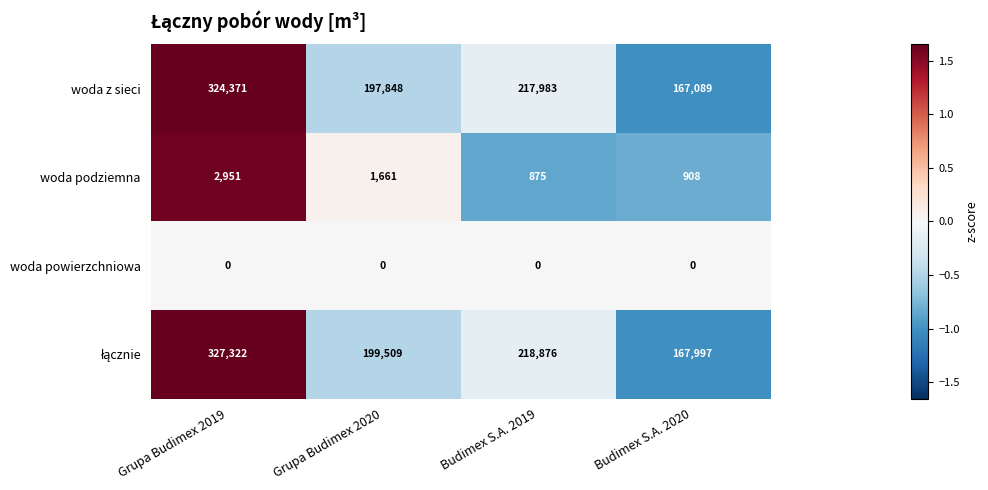

The woda podziemna series shows 5270 at Grupa Budimex 2019. True or false?

False